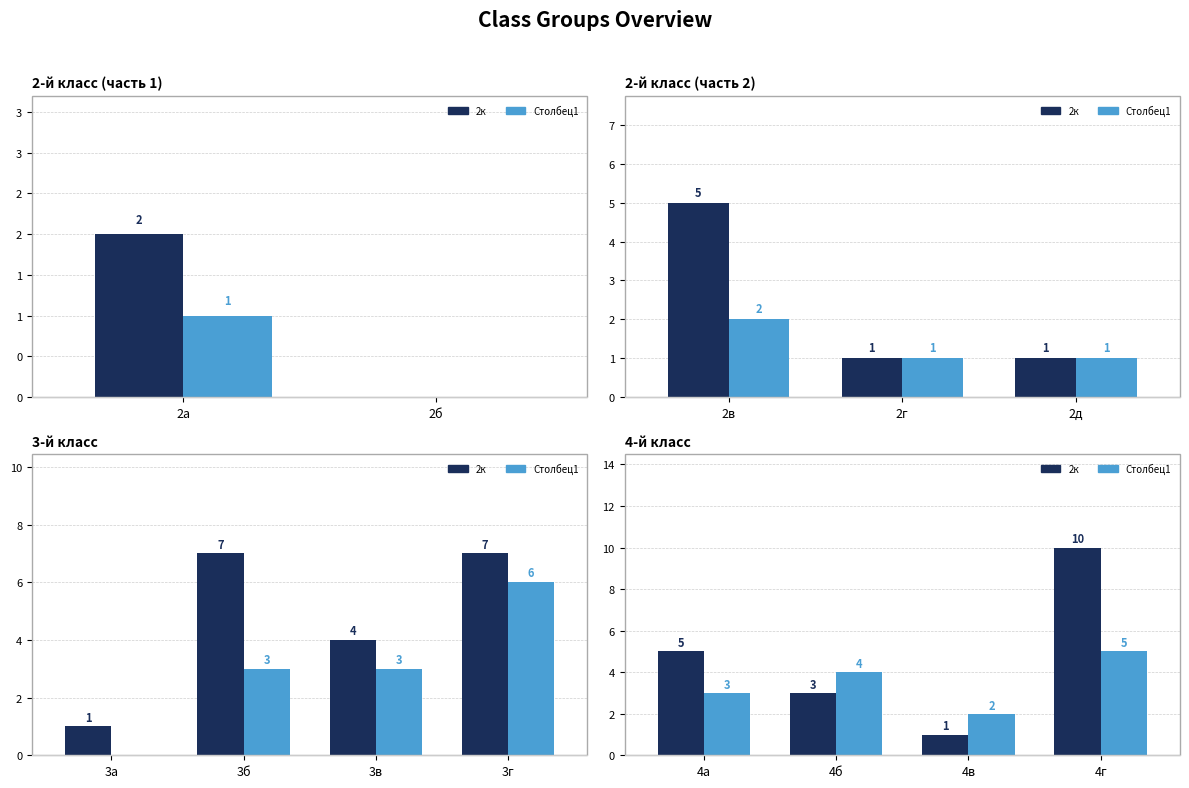

How many data points does each series have?

4